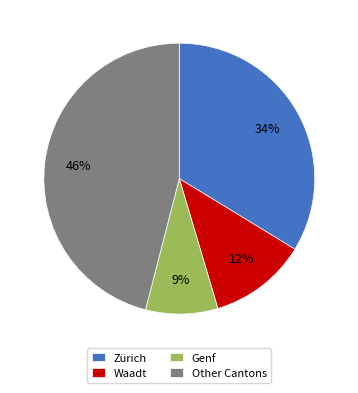

Is it true that Genf is 9% of the pie?

True